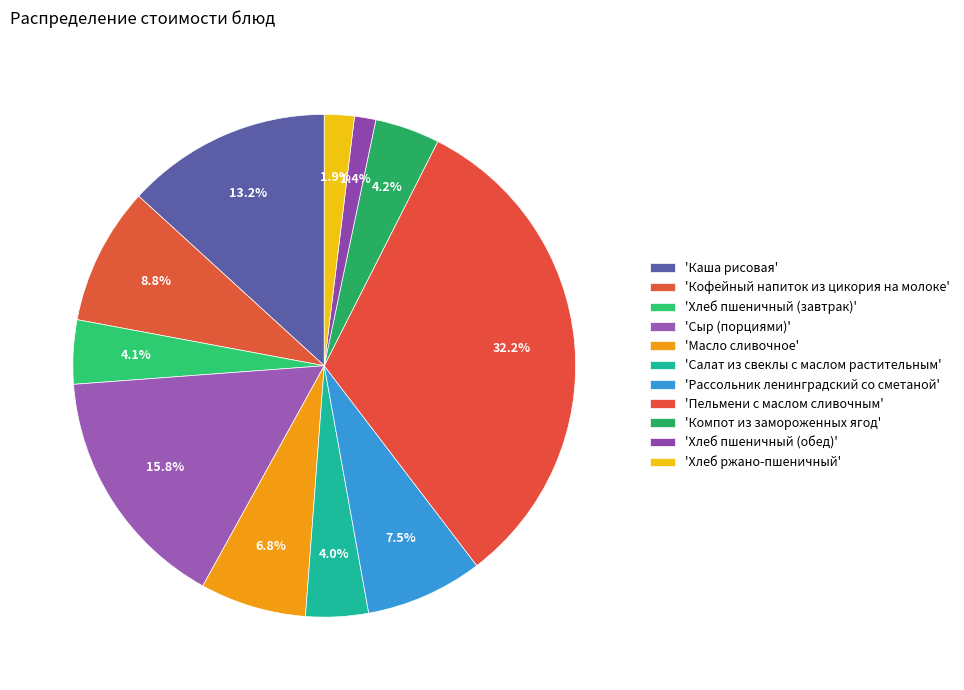

Rank the categories by value from lowest to highest.

Хлеб пшеничный (обед), Хлеб ржано-пшеничный, Салат из свеклы с маслом растительным, Хлеб пшеничный (завтрак), Компот из замороженных ягод, Масло сливочное, Рассольник ленинградский со сметаной, Кофейный напиток из цикория на молоке, Каша рисовая, Сыр (порциями), Пельмени с маслом сливочным